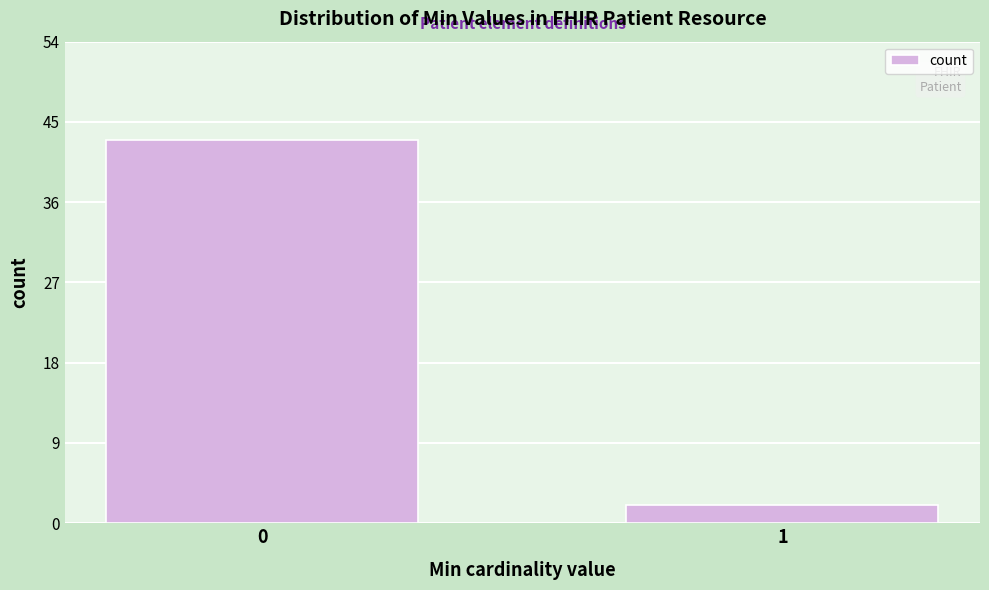

Reading left to right, list all the values displayed in this chart.

43	2